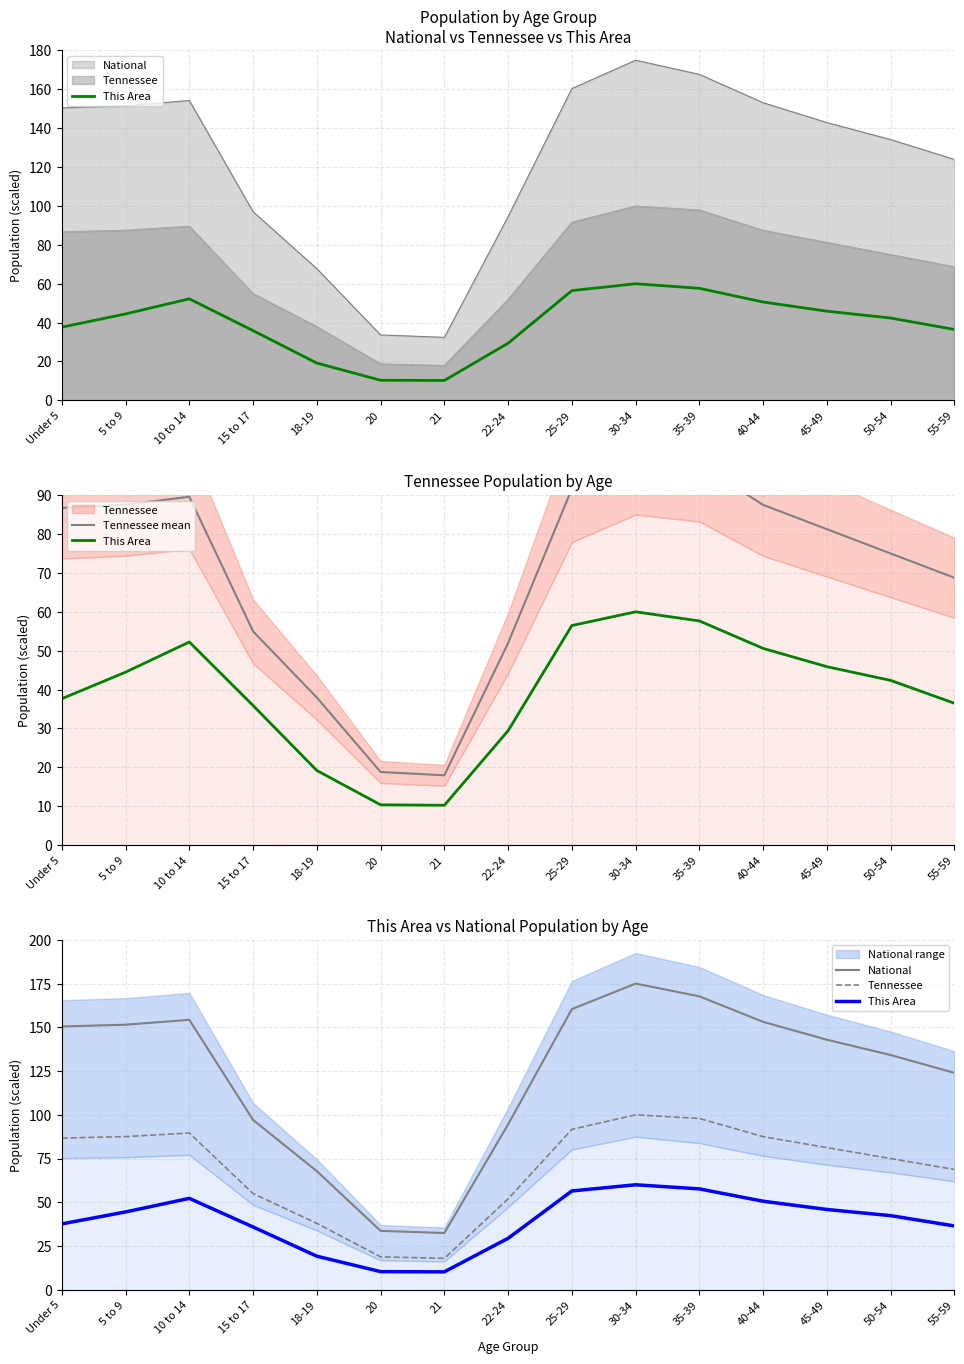

Rank the categories by National value from lowest to highest.

21, 20, 18-19, 22-24, 15 to 17, 55-59, 50-54, 45-49, Under 5, 5 to 9, 40-44, 10 to 14, 25-29, 35-39, 30-34